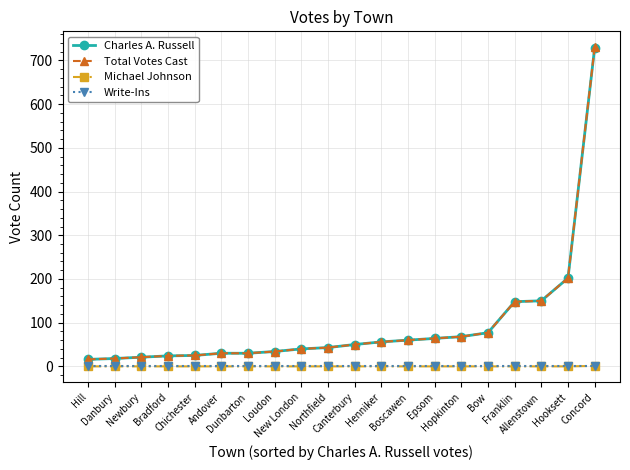

What is the highest value of the Total Votes Cast series?

730